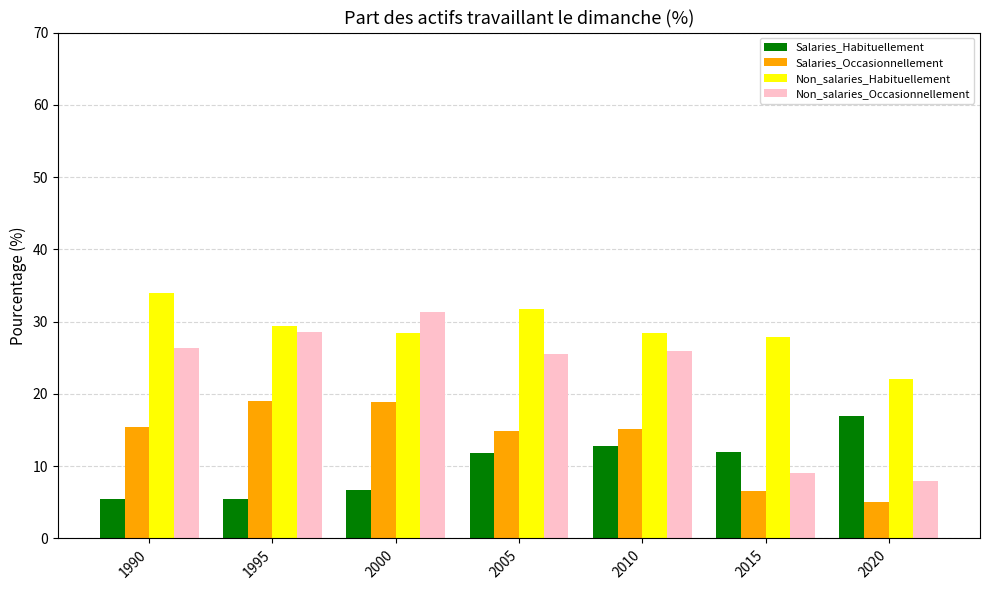

List the series in order of their overall mean, highest first.

Non_salaries_Habituellement, Non_salaries_Occasionnellement, Salaries_Occasionnellement, Salaries_Habituellement